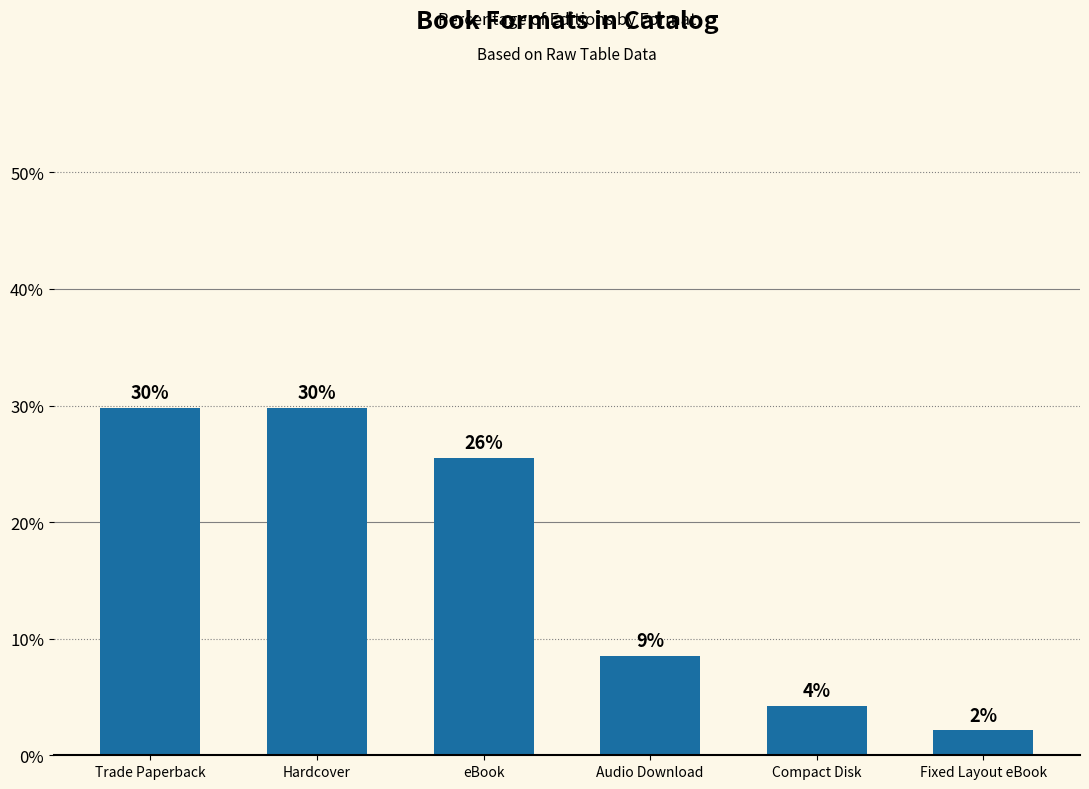

Read the value at Fixed Layout eBook.

2.1